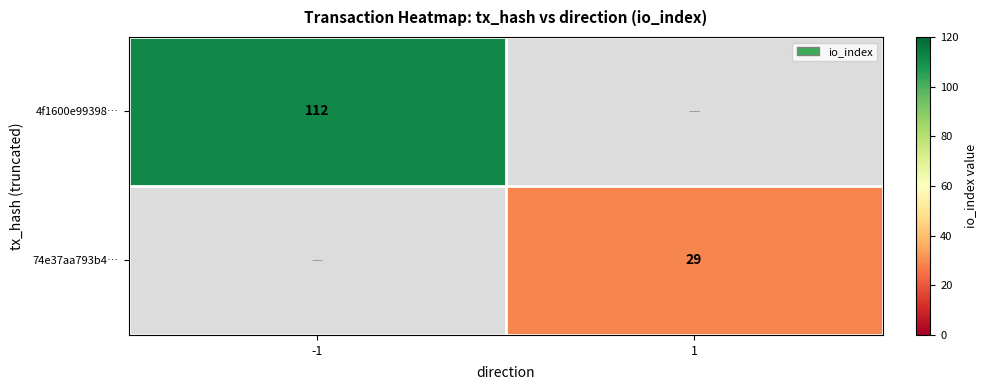

The value of 4f1600e99398… at -1 is 112. True or false?

True